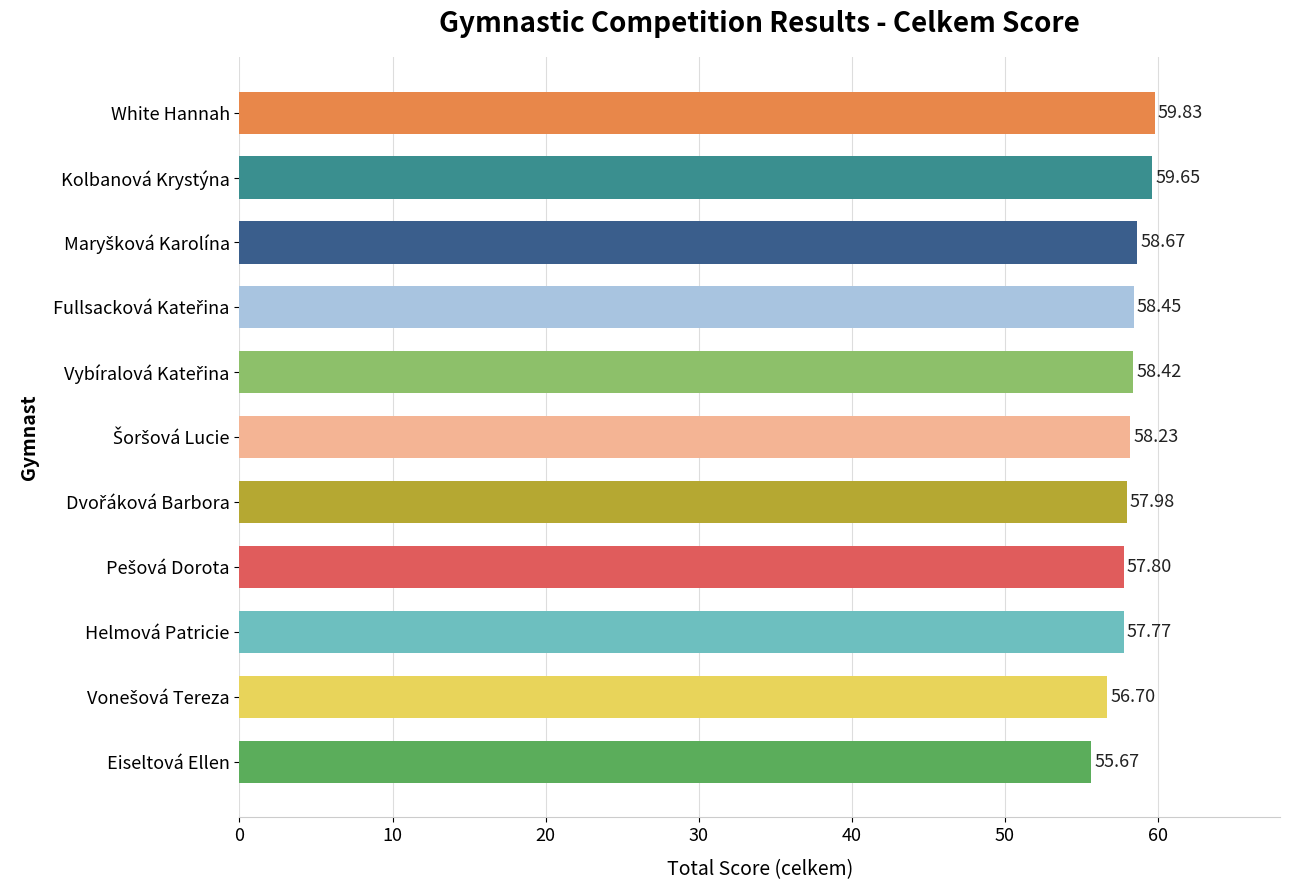

What is the average value?

58.1